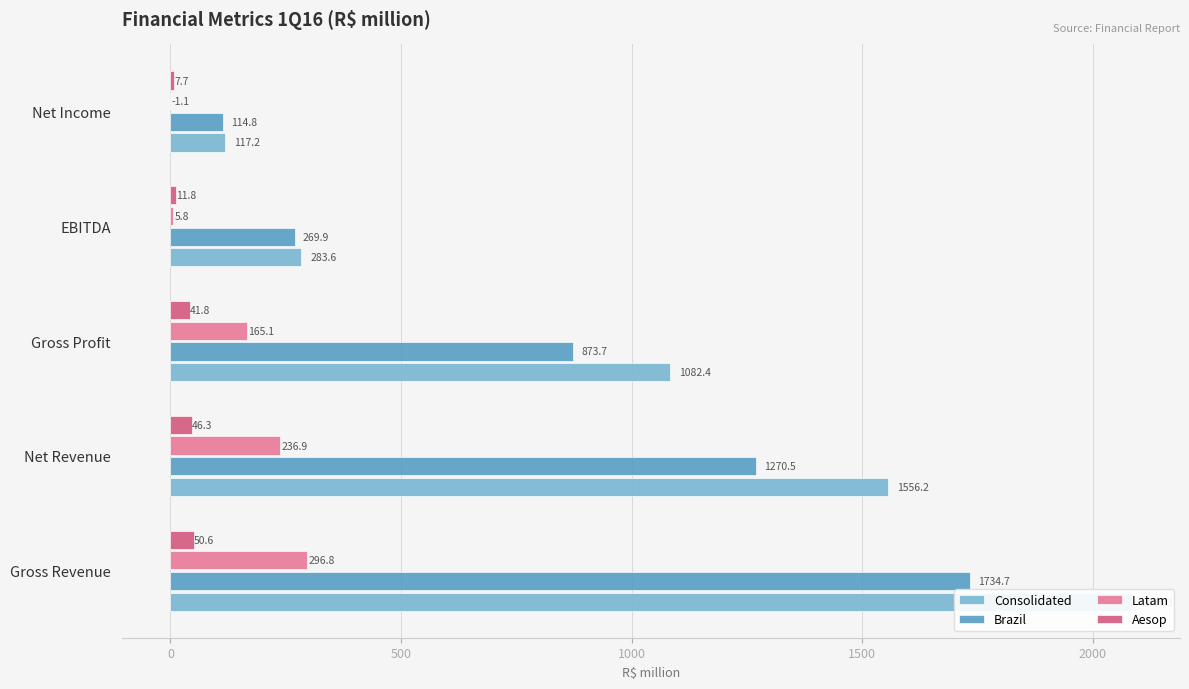

Between EBITDA and Net Income, which series saw the biggest shift?

Consolidated